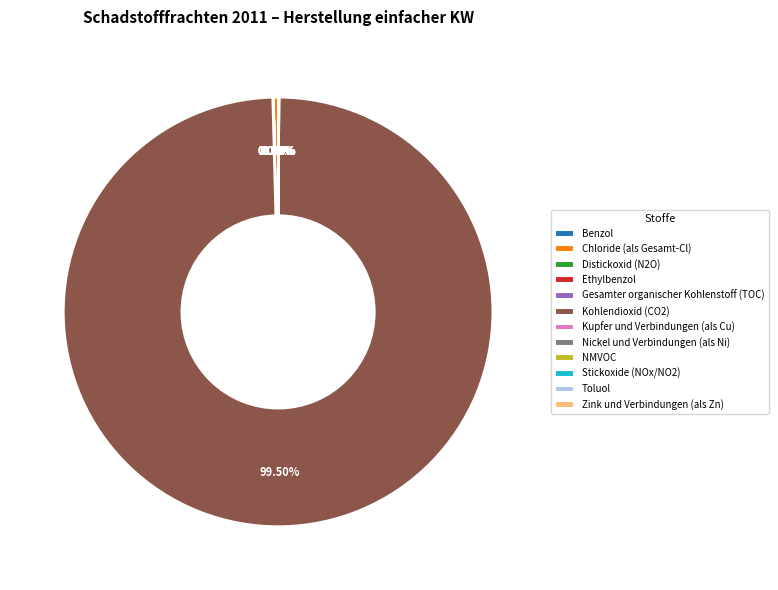

Does any single category account for the majority?

Yes